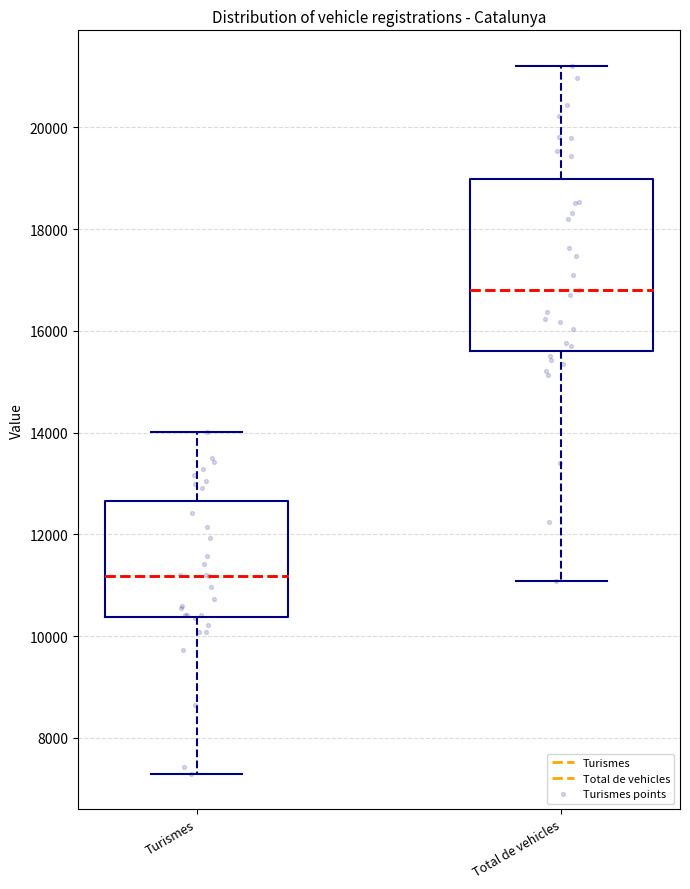

Which box has the lowest median line?

Turismes